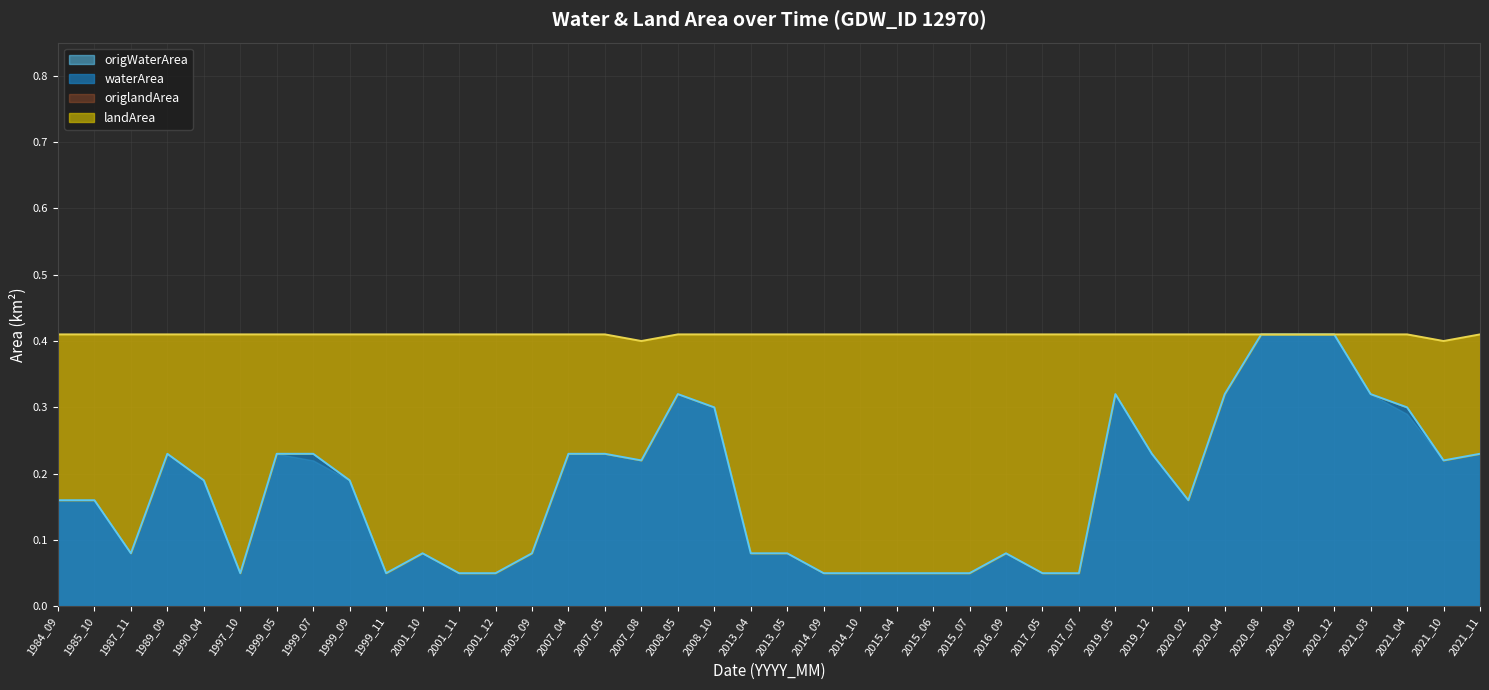

What value does the origlandArea series have at 2014_09?

0.4